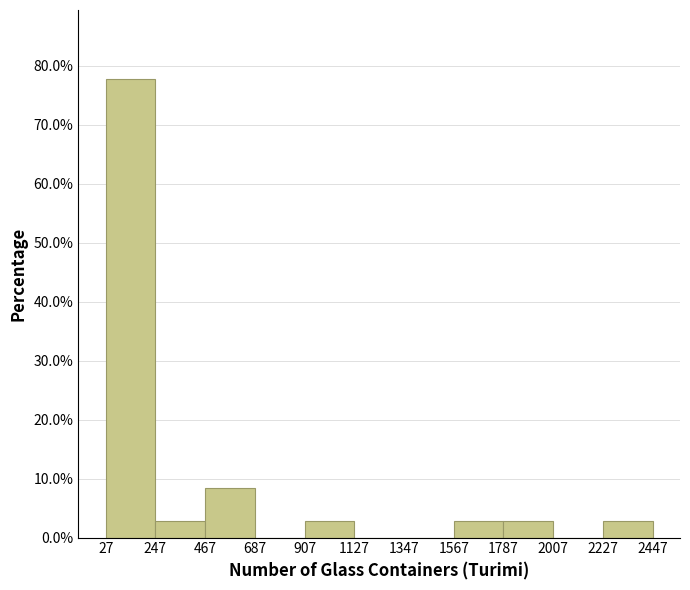

Reading left to right, transcribe this chart: for each bar, give the range it covers on the x-axis and its height. The values are not printed on the chart, so give them approximately, as read against the axis.

27 to 247: 78
247 to 467: 3
467 to 687: 8
687 to 907: 0
907 to 1127: 3
1127 to 1347: 0
1347 to 1567: 0
1567 to 1787: 3
1787 to 2007: 3
2007 to 2227: 0
2227 to 2447: 3